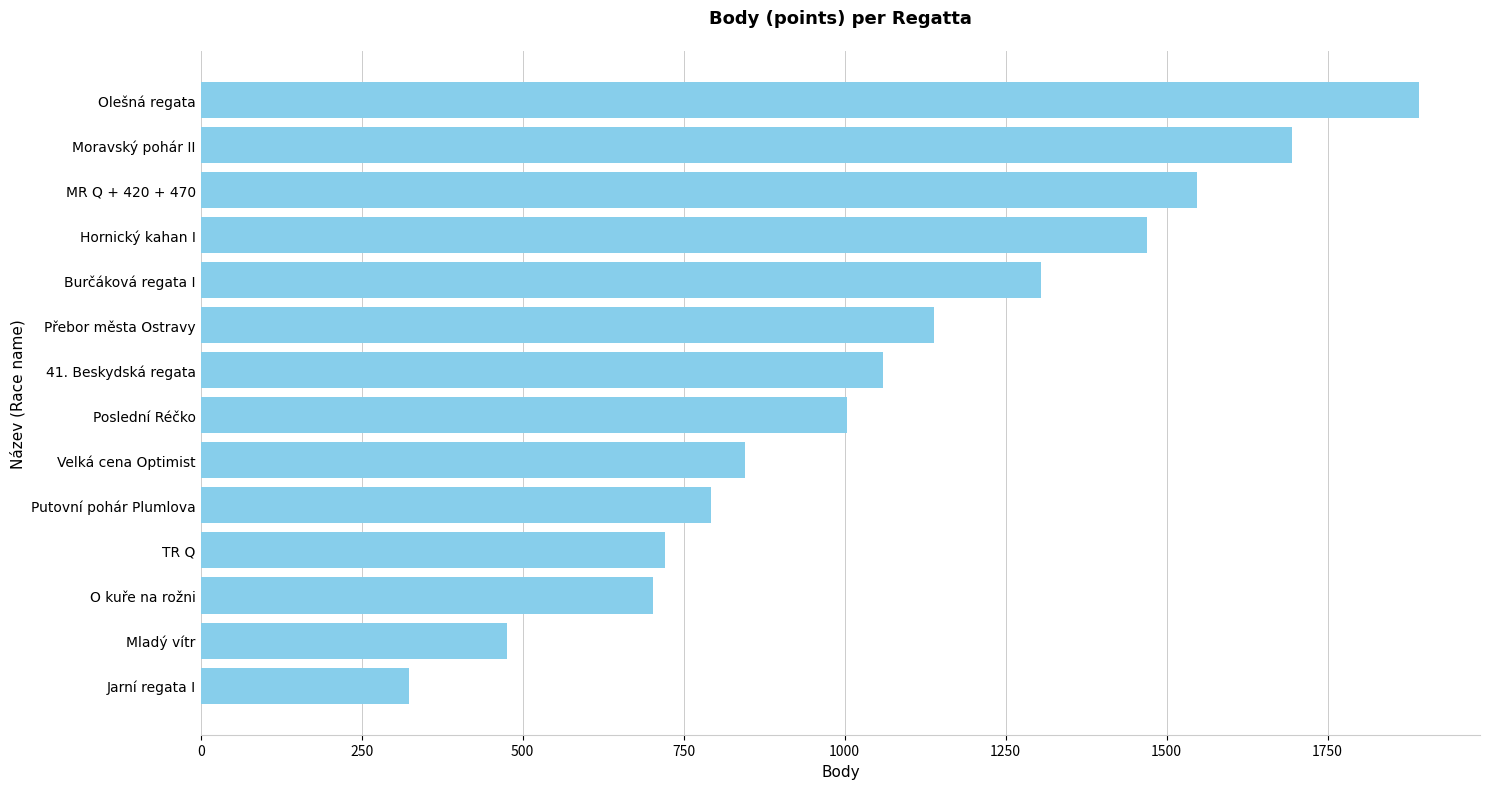

Rank the categories by value from highest to lowest.

Olešná regata, Moravský pohár II, MR Q + 420 + 470, Hornický kahan I, Burčáková regata I, Přebor města Ostravy, 41. Beskydská regata, Poslední Réčko, Velká cena Optimist, Putovní pohár Plumlova, TR Q, O kuře na rožni, Mladý vítr, Jarní regata I